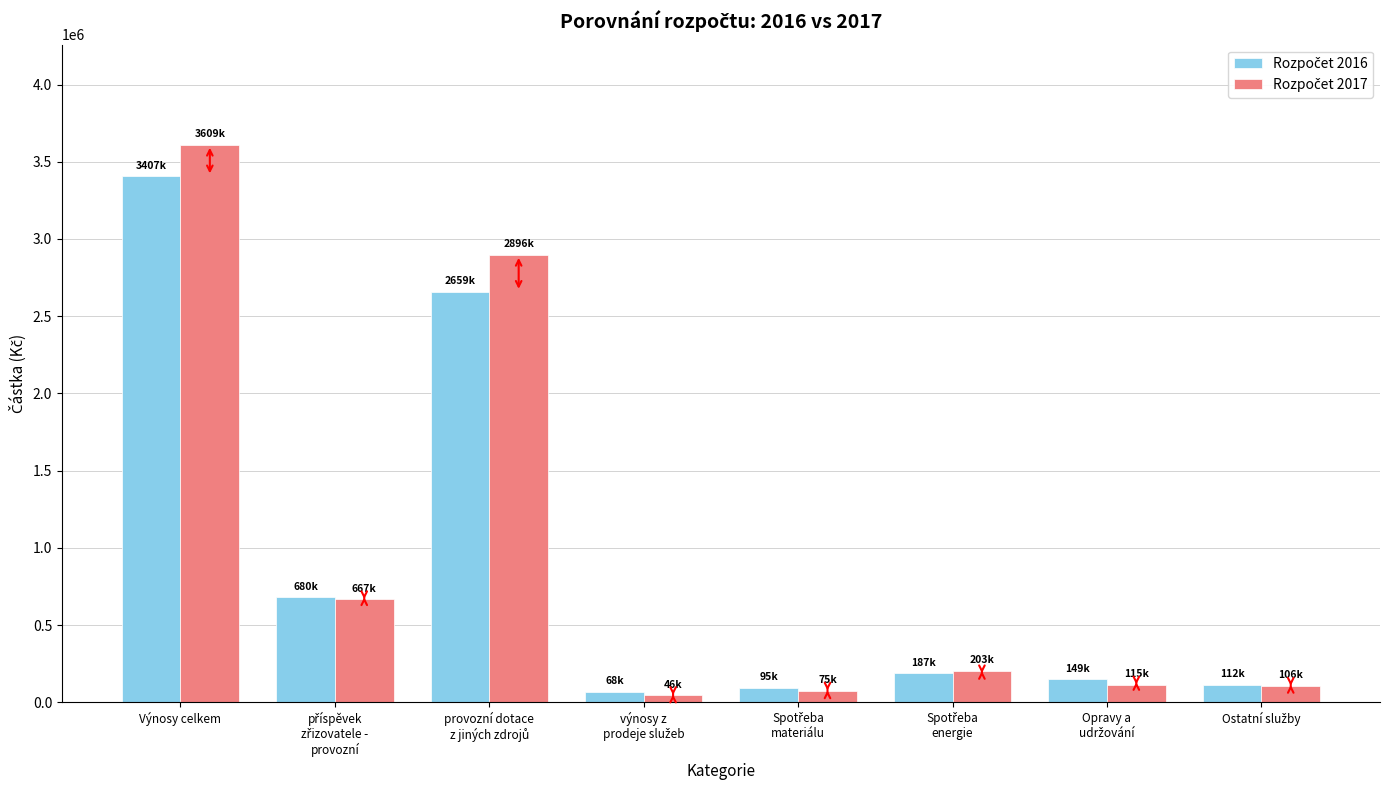

What is the smallest value displayed?

46005.0